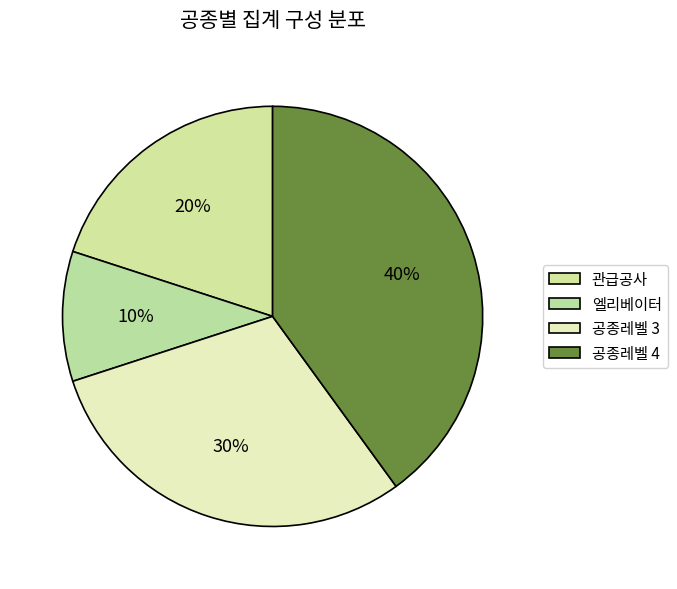

To the nearest percent, what is the difference between the largest and smallest slice percentages?

30%